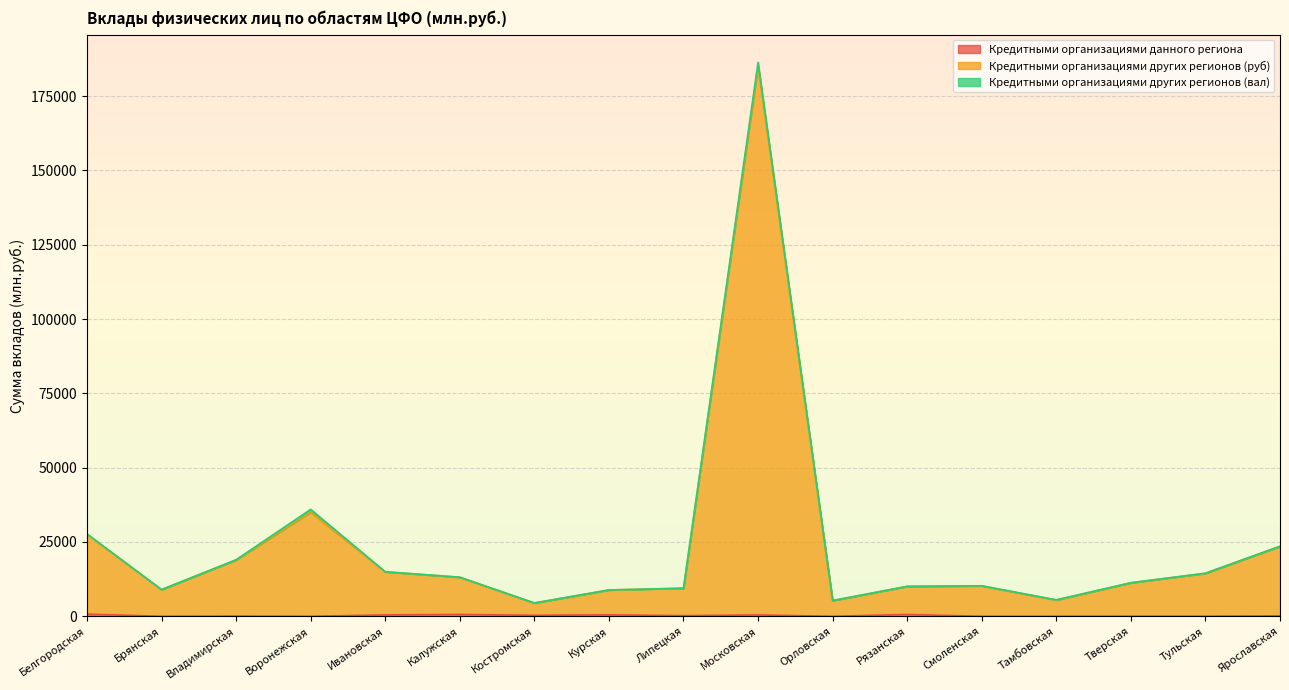

Is it true that Кредитными организациями данного региона equals 57 at Владимирская?

True